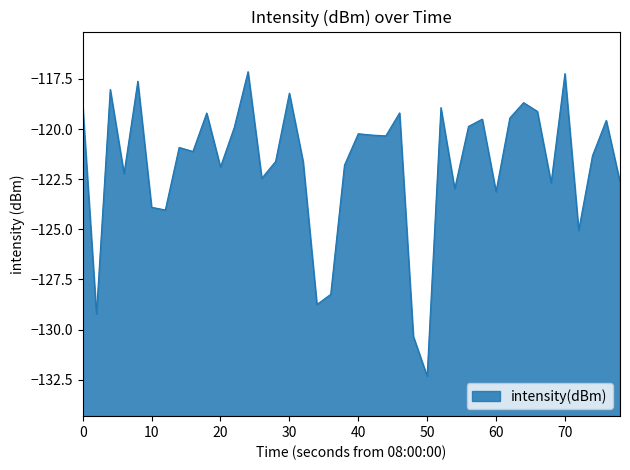

Reading right to left, what are all the values shown in this chart?

-122.6	-119.6	-121.3	-125.1	-117.2	-122.7	-119.1	-118.7	-119.4	-123.1	-119.5	-119.9	-123.0	-118.9	-132.3	-130.3	-119.2	-120.3	-120.3	-120.2	-121.8	-128.2	-128.7	-121.6	-118.2	-121.6	-122.5	-117.1	-119.9	-121.9	-119.2	-121.1	-120.9	-124.0	-123.9	-117.6	-122.2	-118.0	-129.2	-118.8